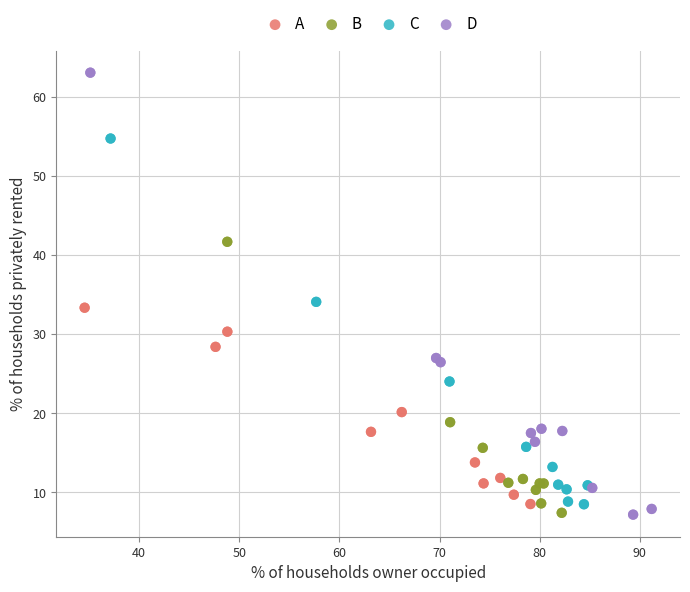

Which series has the widest spread of Y values?

D